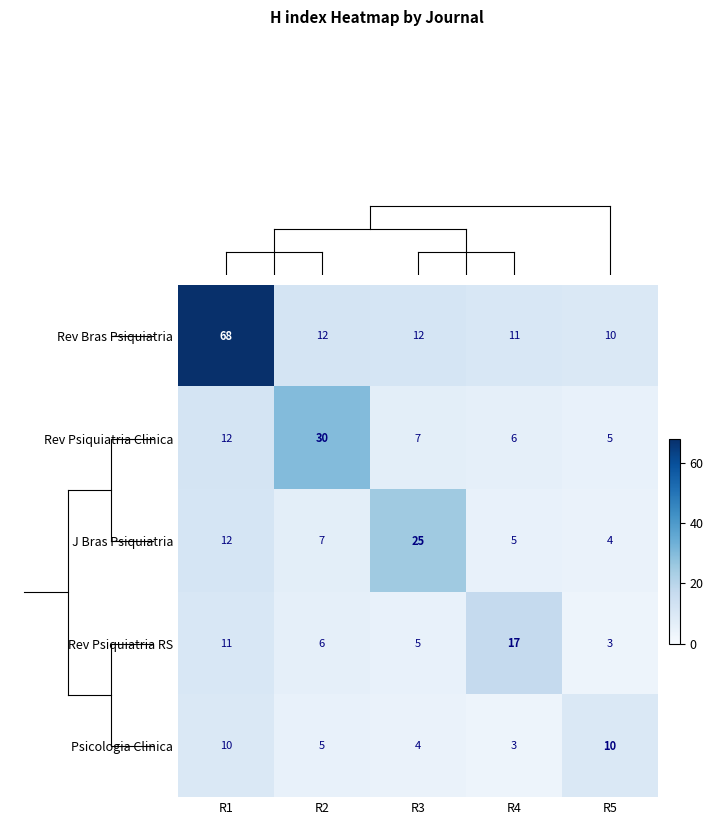

What is the difference between the highest and lowest values at R4?

14